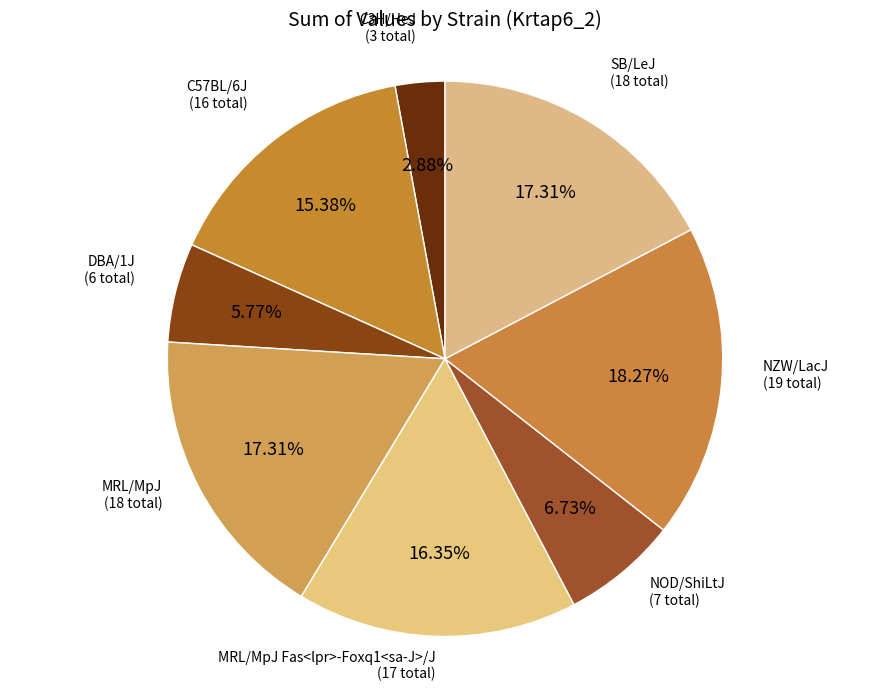

To the nearest percent, what is the difference between the largest and smallest slice percentages?

15%